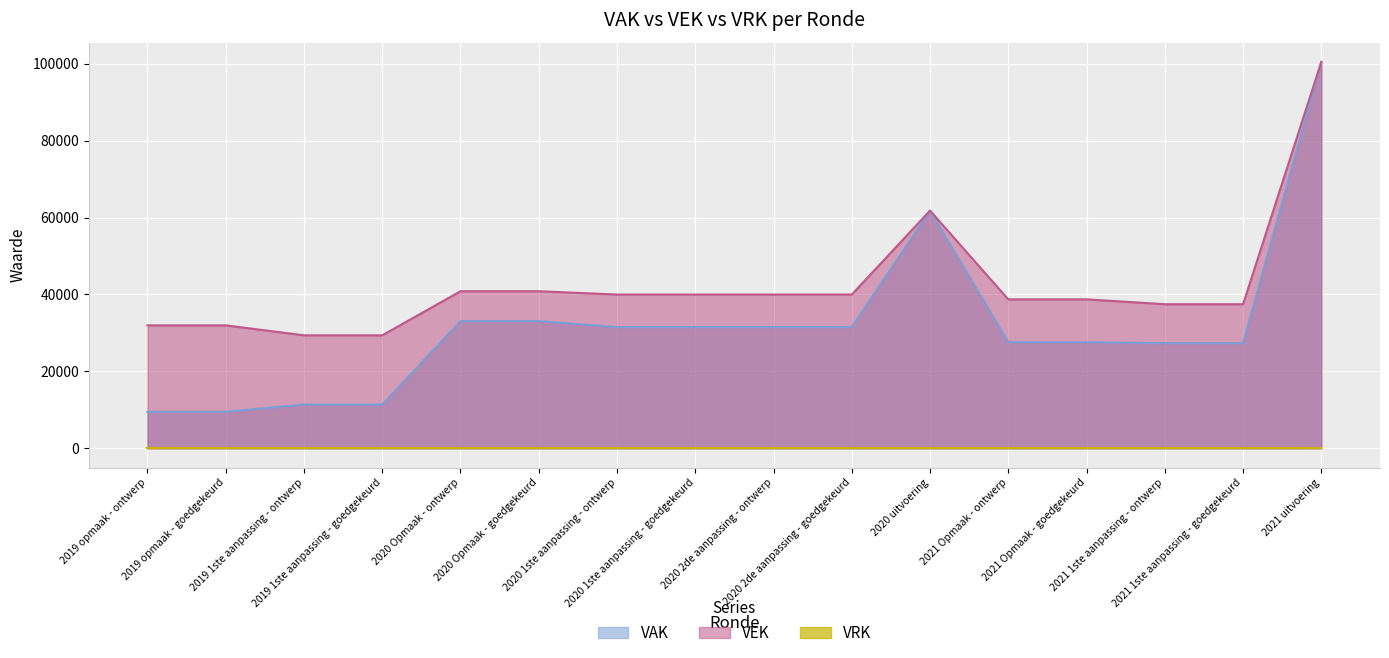

Is it true that the value at 2020 1ste aanpassing - ontwerp is 55886?

False